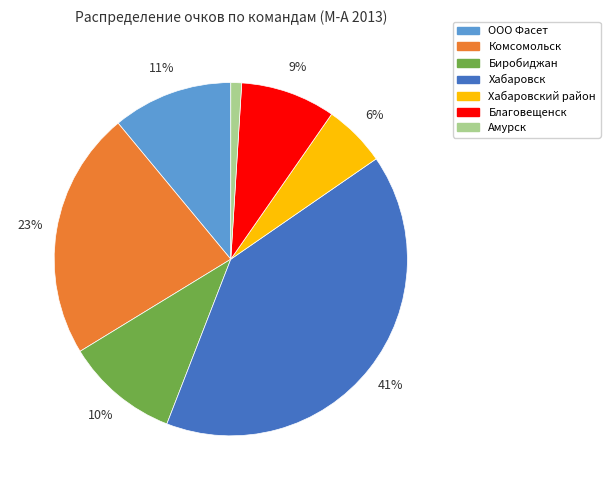

Is there a majority slice in this chart?

No